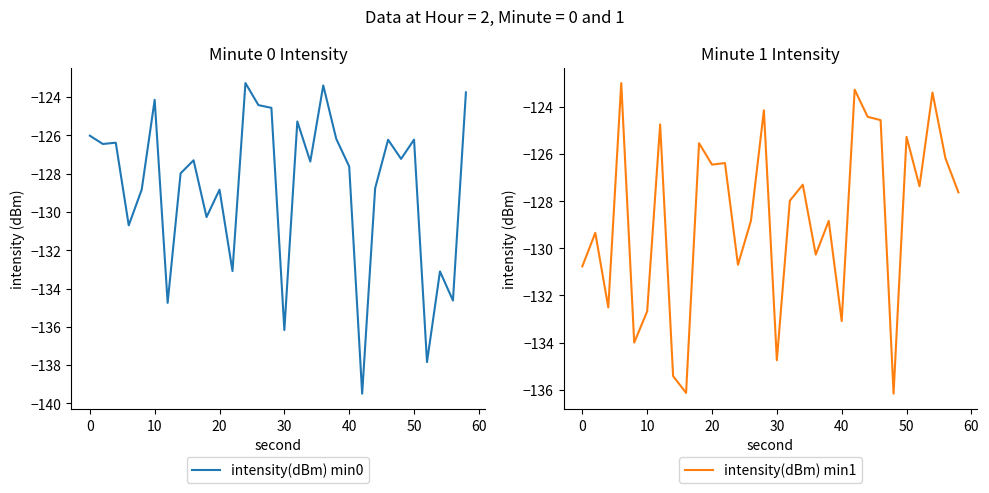

Which series has the largest total across all categories?

intensity(dBm) min0